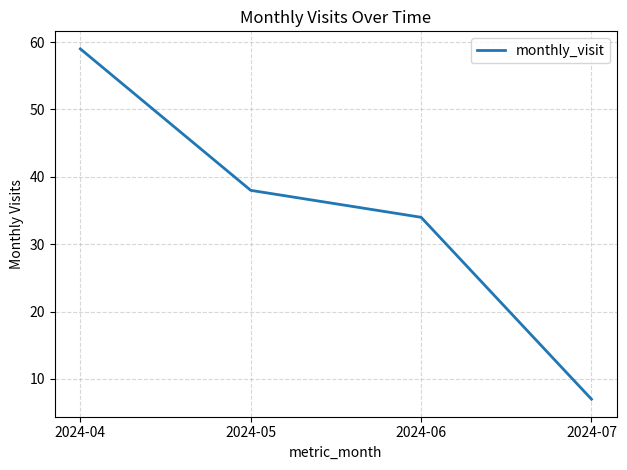

How many lines are shown in the chart?

1